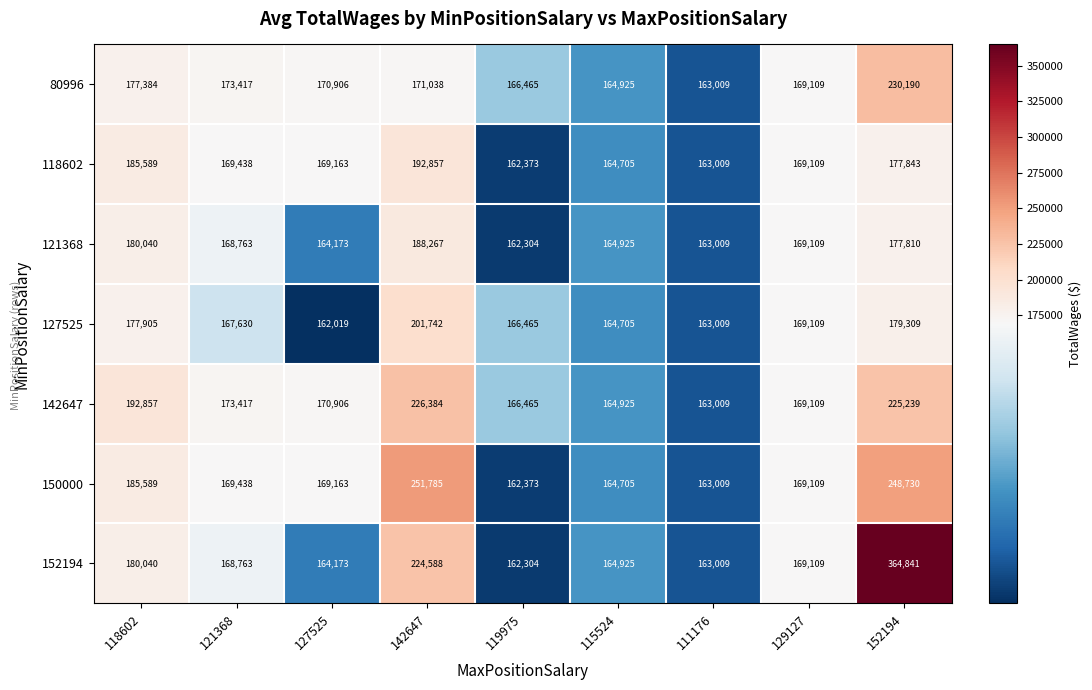

List the labels in order of 121368 value, smallest first.

119975, 111176, 127525, 115524, 121368, 129127, 152194, 118602, 142647